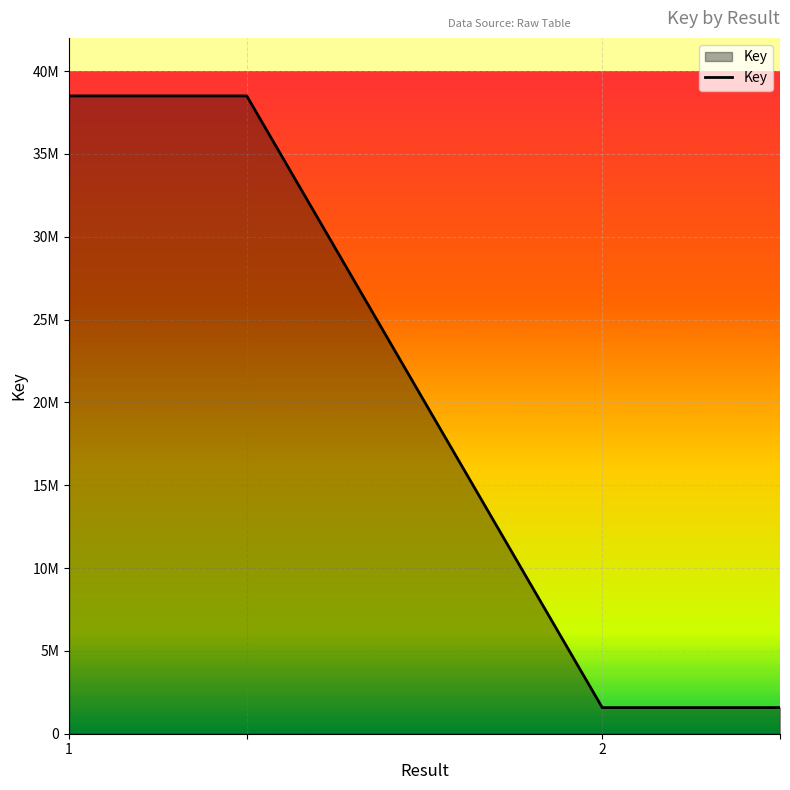

Reading left to right, what are all the values shown in this chart?

38497541	38497541	1576721	1576721